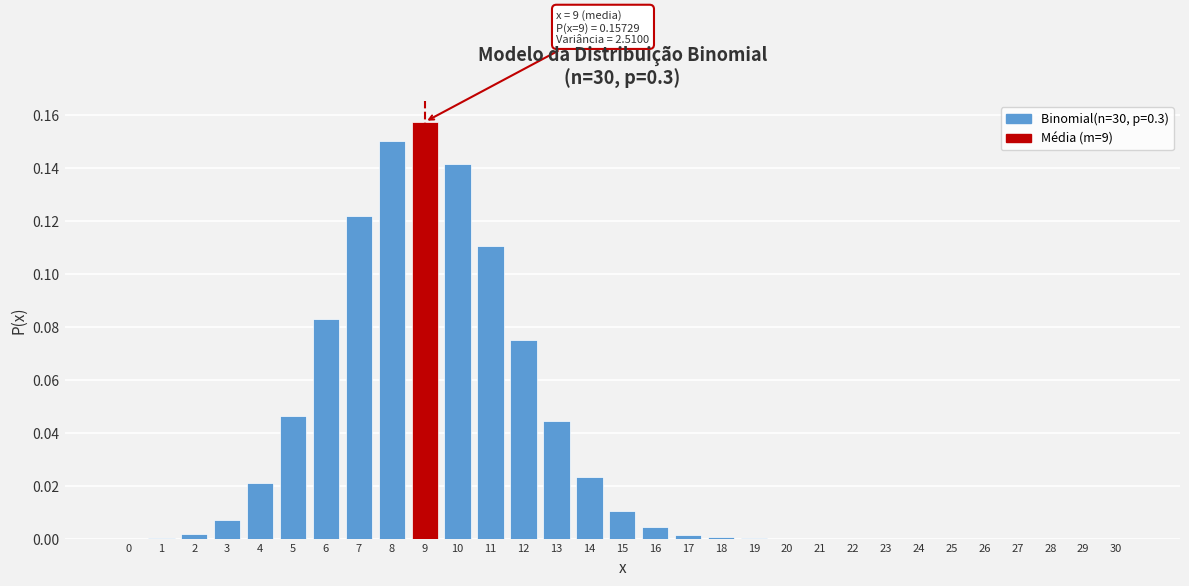

True or false: the data shows 0.0 at 28.

True